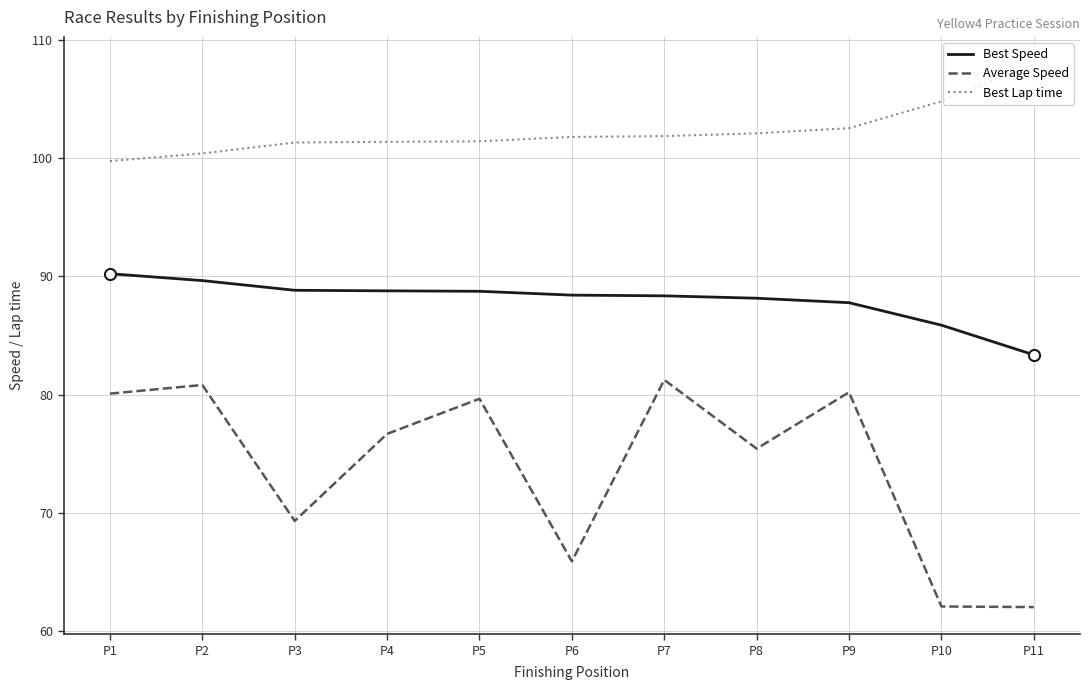

List the series in order of their peak value, lowest first.

Average Speed, Best Speed, Best Lap time